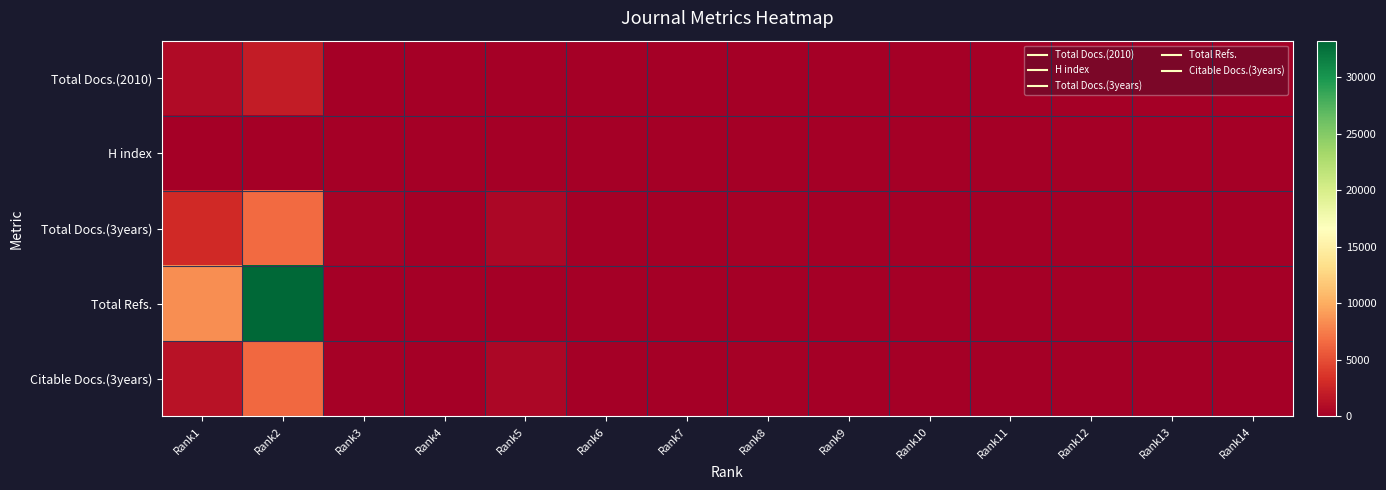

At how many categories does at least one series exceed 21928?

1